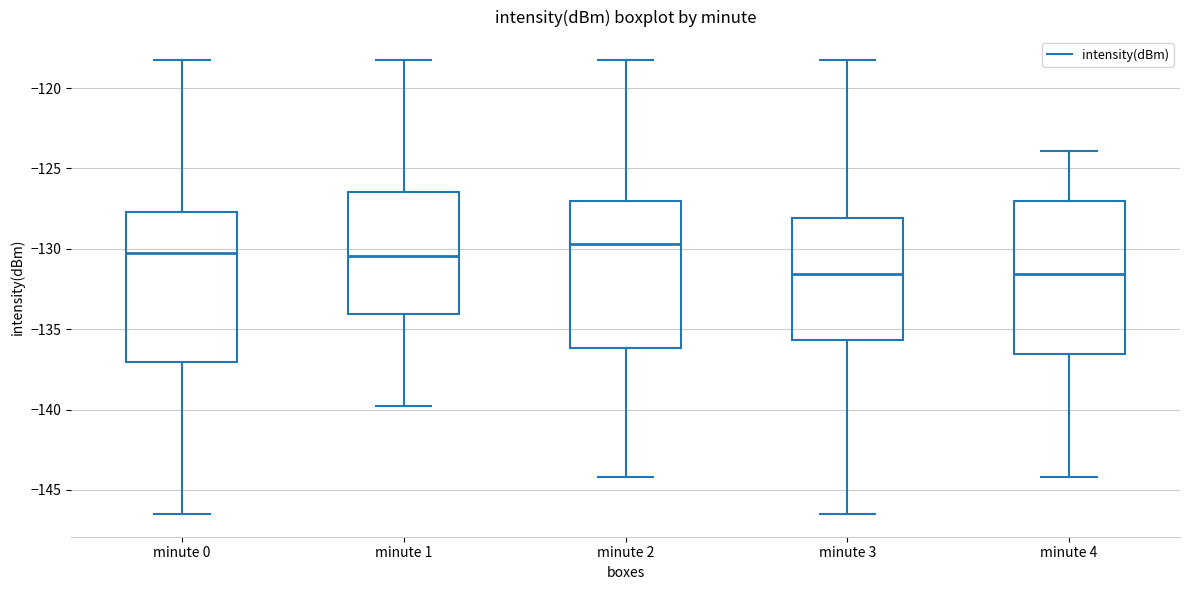

Reading left to right, read every box against the y-axis: the position of its median line, the range the box covers, and the ends of its whiskers. The values are not printed on the chart, so give them approximately, as read against the axis.

minute 0: median -130.5, box -137.0 to -127.5, whiskers -146.5 to -118.0
minute 1: median -130.5, box -134.0 to -126.5, whiskers -140.0 to -118.0
minute 2: median -129.5, box -136.0 to -127.0, whiskers -144.0 to -118.0
minute 3: median -131.5, box -135.5 to -128.0, whiskers -146.5 to -118.0
minute 4: median -131.5, box -136.5 to -127.0, whiskers -144.0 to -124.0